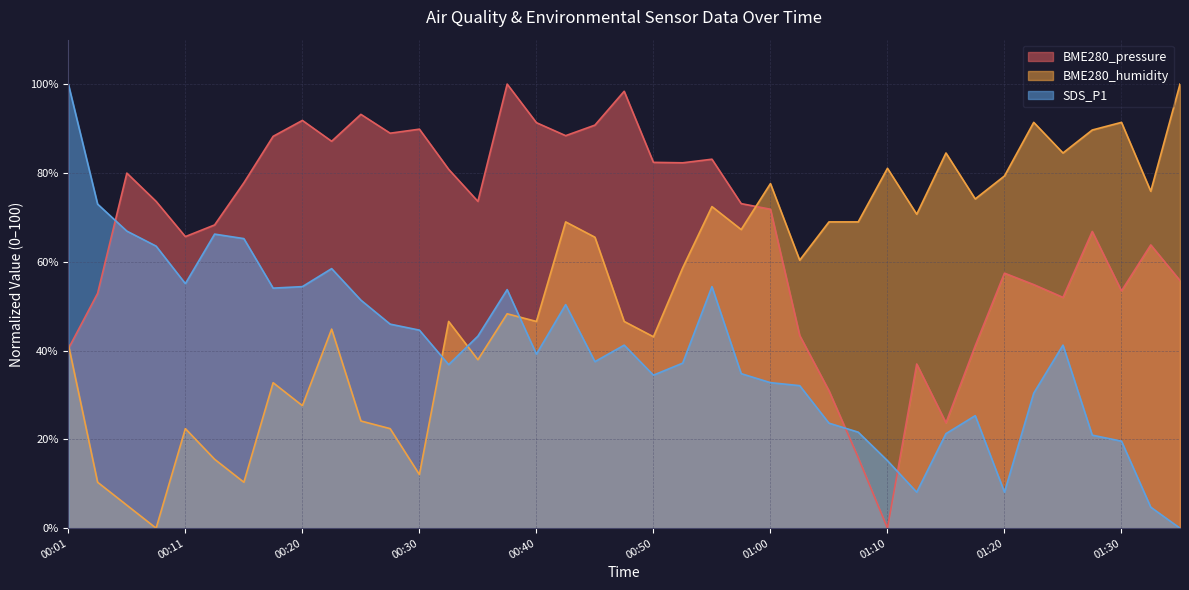

How many data points in BME280_pressure are above 73?

20